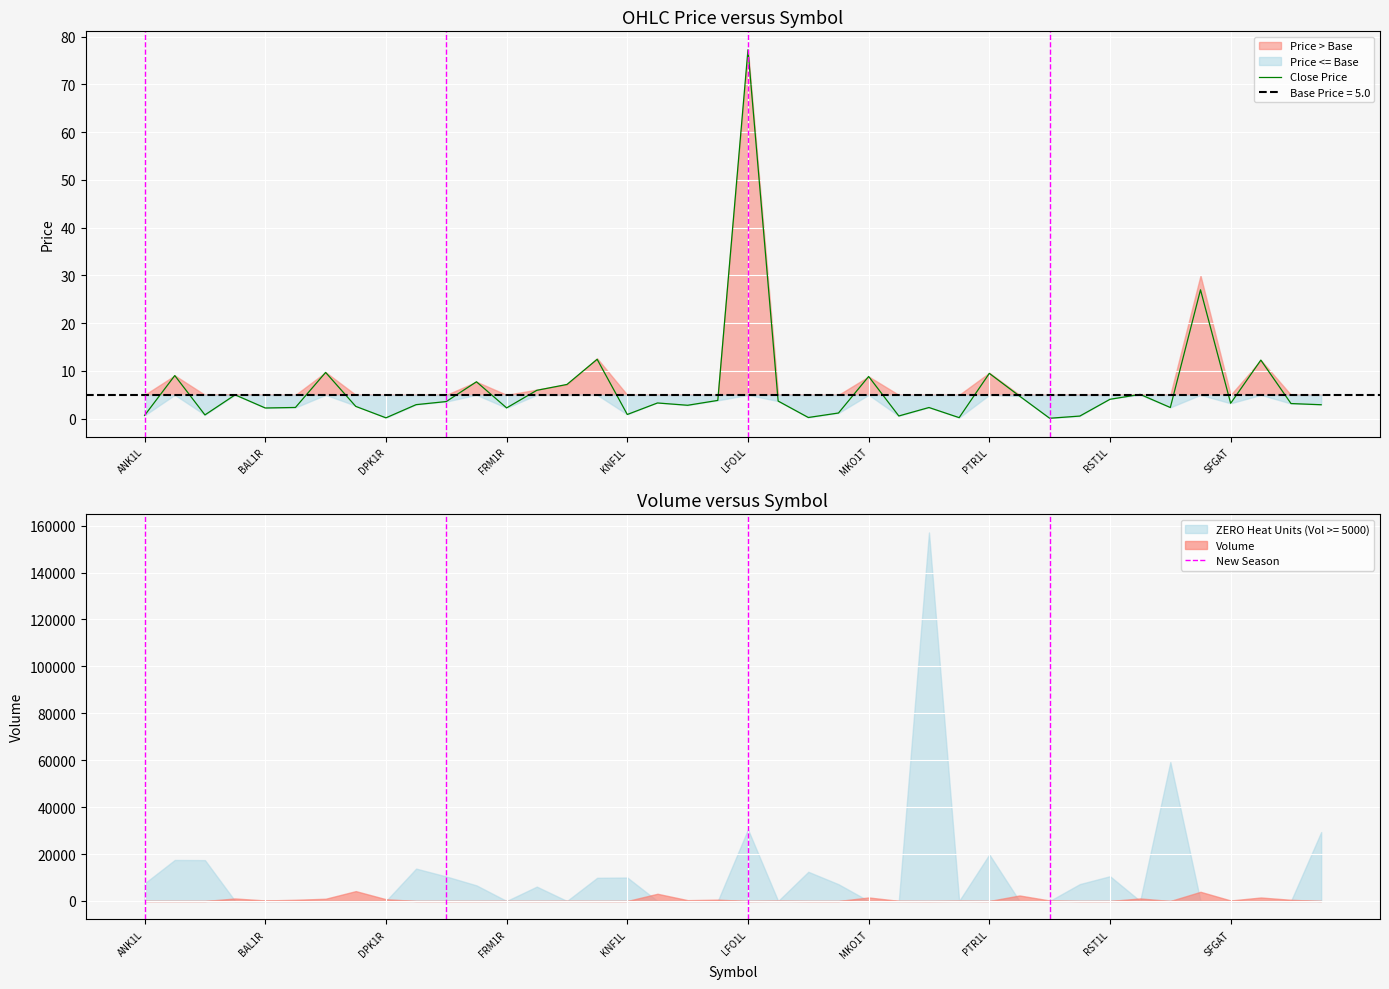

What is the smallest value displayed?

0.1